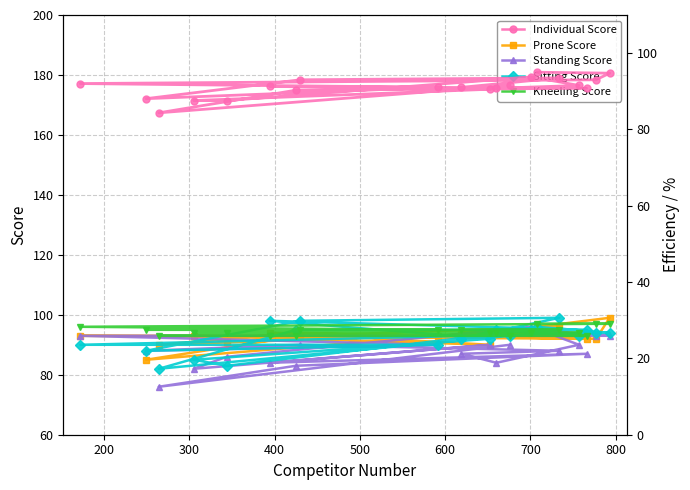

How many lines are shown in the chart?

6